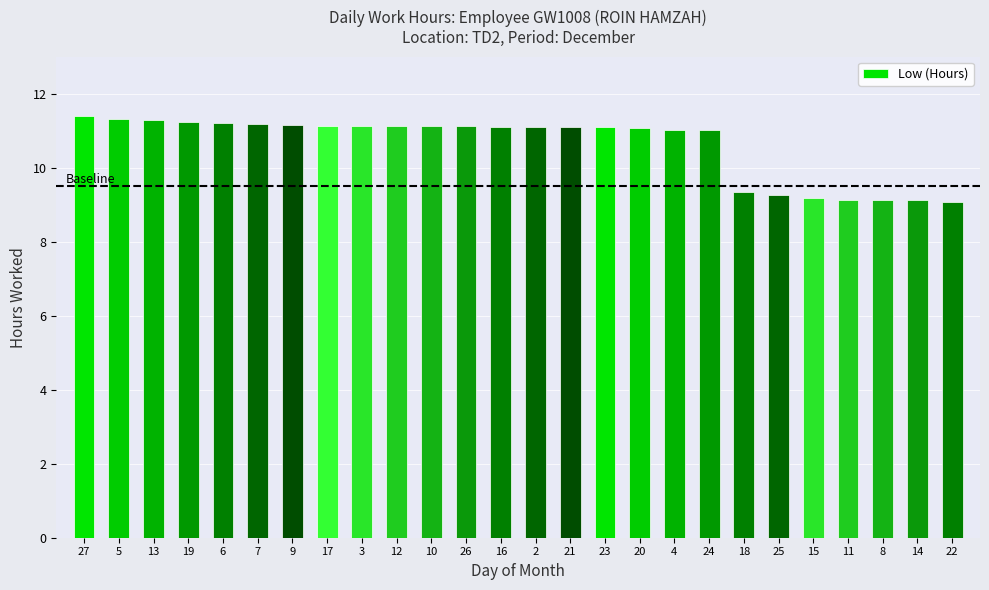

What is the value of the 25th bar from the left?

9.1